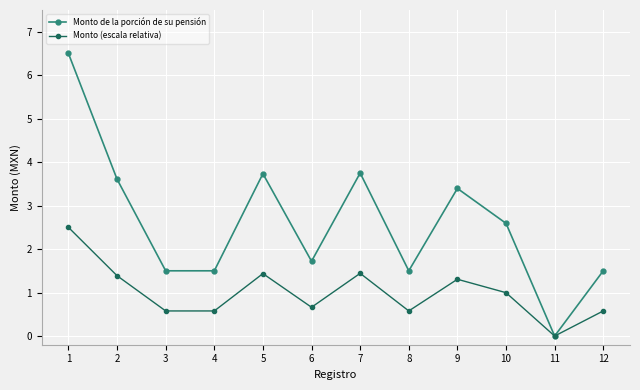

What is the total value across all series at 1?

9.0